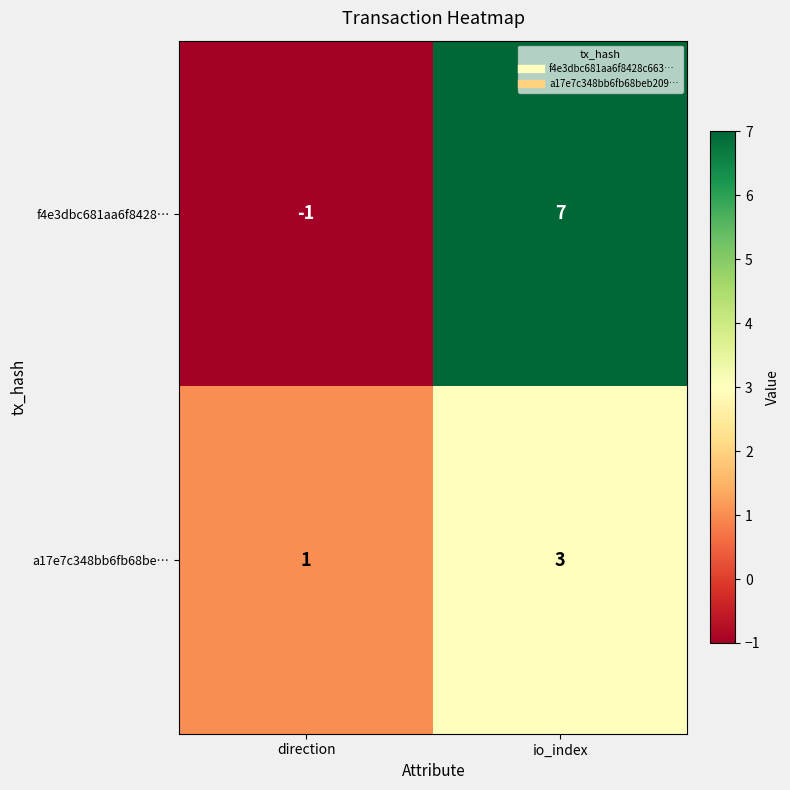

Where is a17e7c348bb6fb68be… nearest to the value 2?

direction